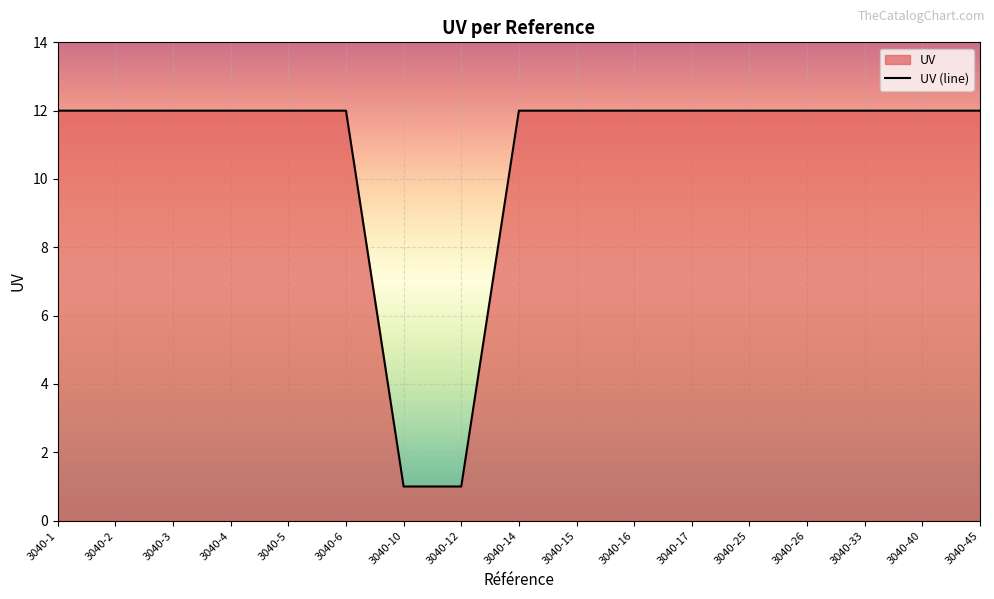

What is the difference between the maximum and minimum values?

11